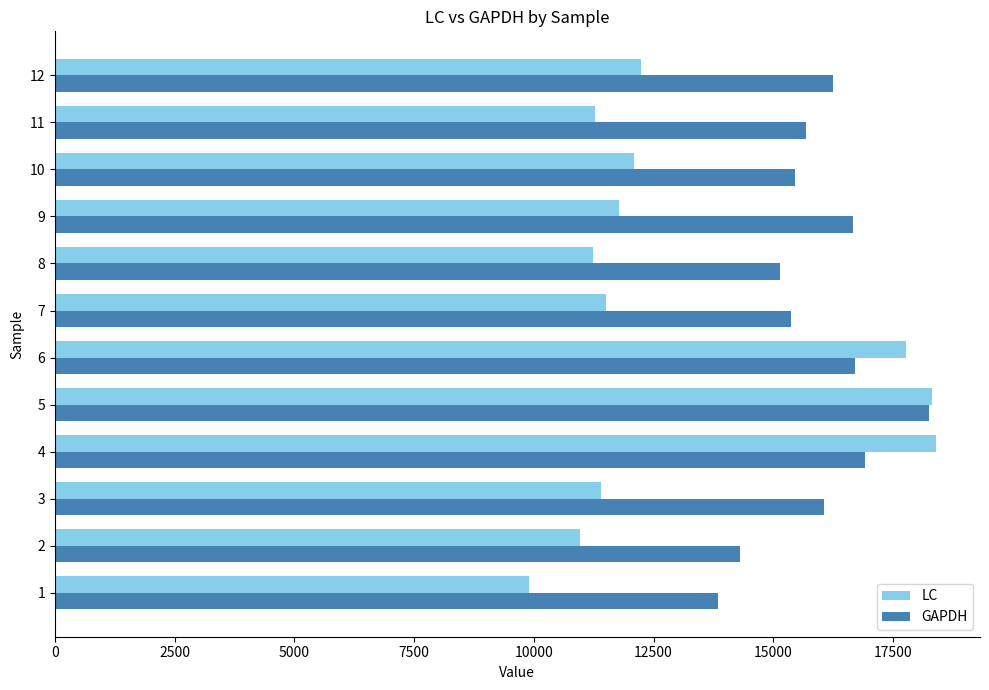

What is the average value of the LC series?

13078.1